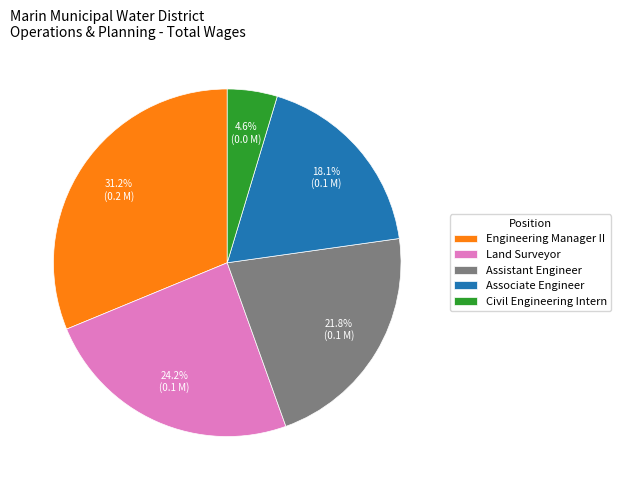

How many slices are in this pie chart?

5